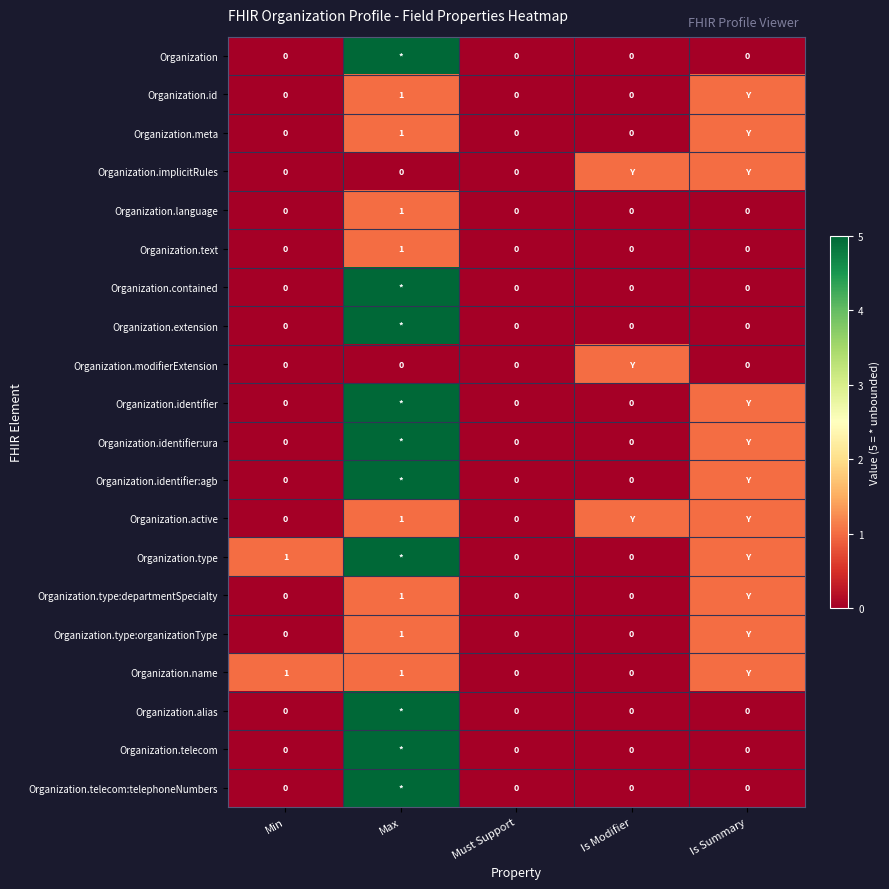

At how many categories does at least one series exceed 3?

1